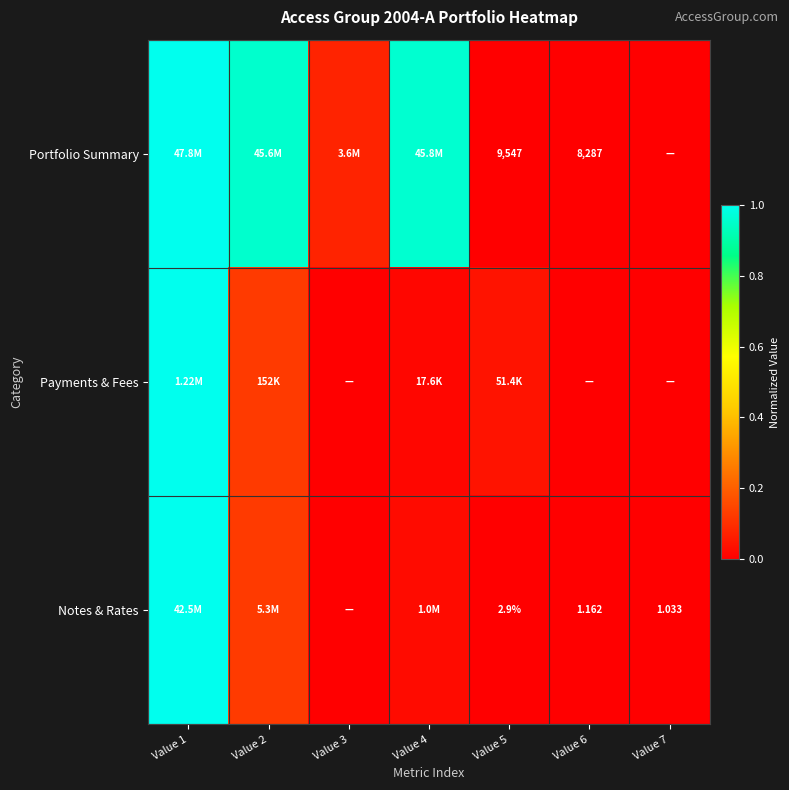

How many data points does each series have?

7